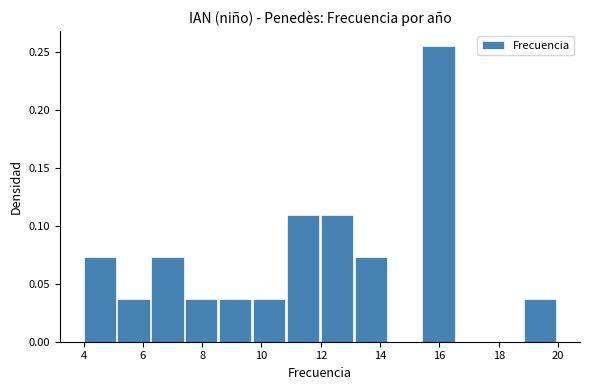

How tall is the bar that spans 10.8 to 12.0 on the x-axis? Neither the bar edges nor the heights are printed on the chart, so give them approximately, as read against the axes.

0.110